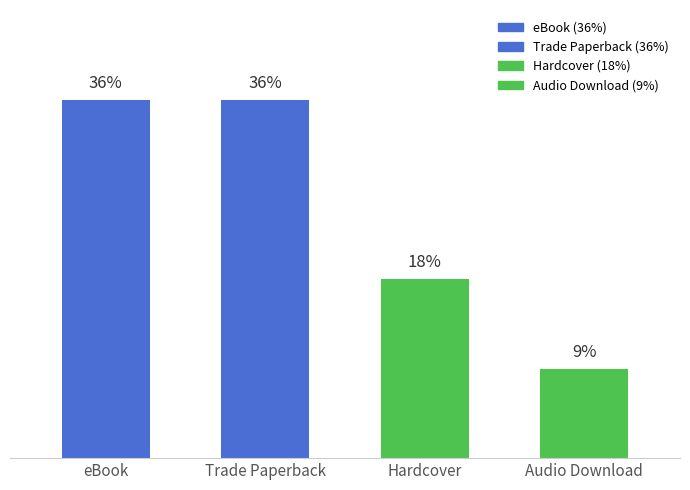

Count the number of categories in the chart.

4